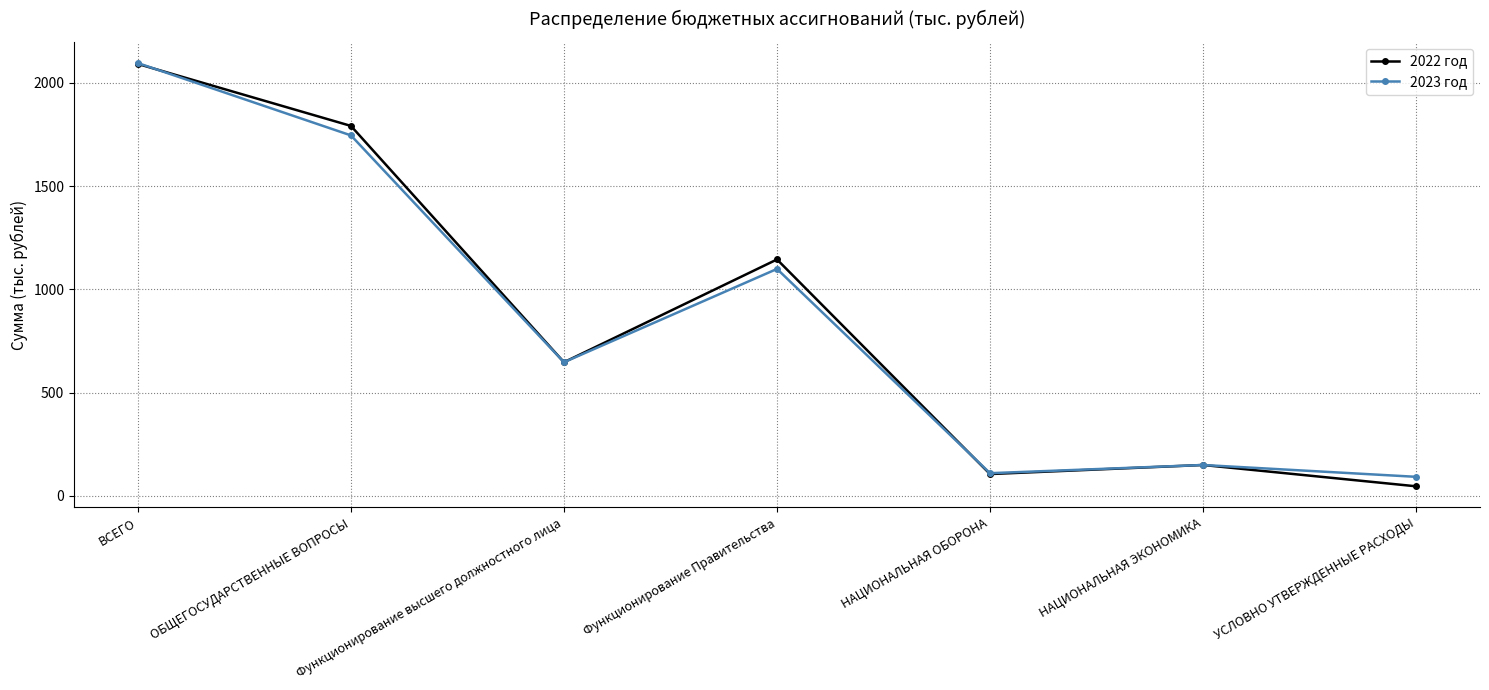

What is the total value across all series at ОБЩЕГОСУДАРСТВЕННЫЕ ВОПРОСЫ?

3537.1